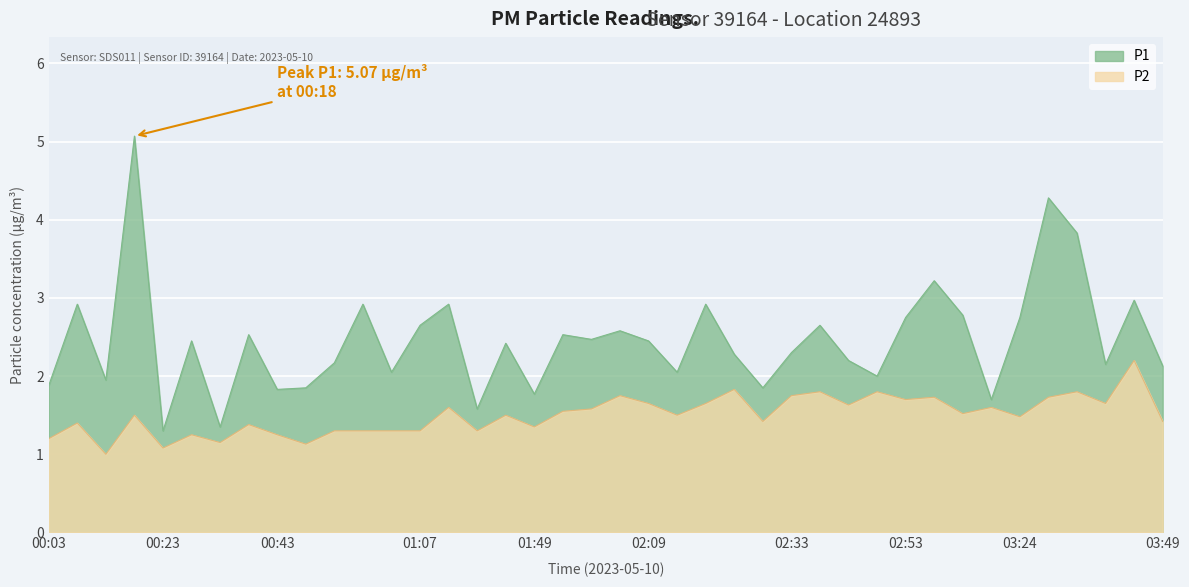

Which series changed the most between 00:08 and 02:58?

P2